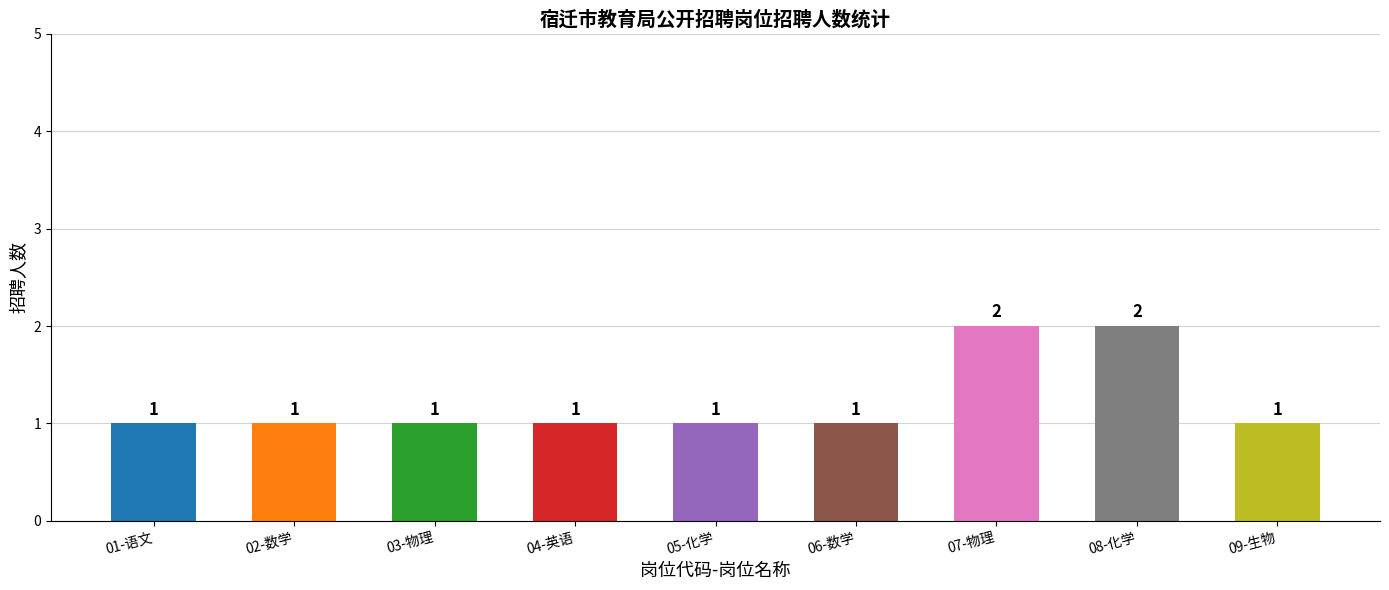

What is the sum of all values?

11